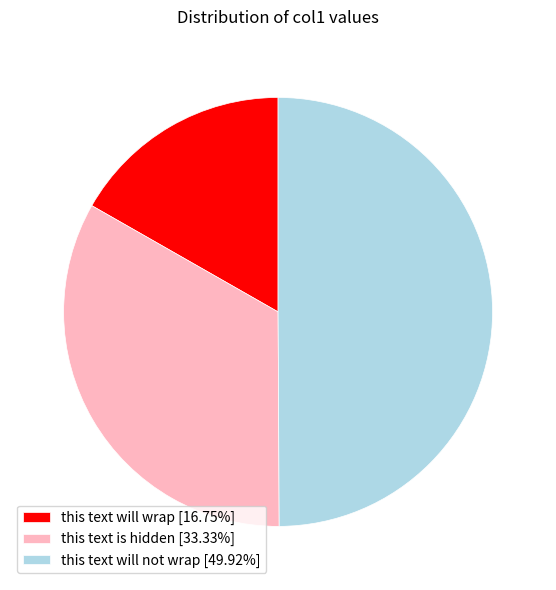

What is the smallest slice in the pie chart?

this text will wrap